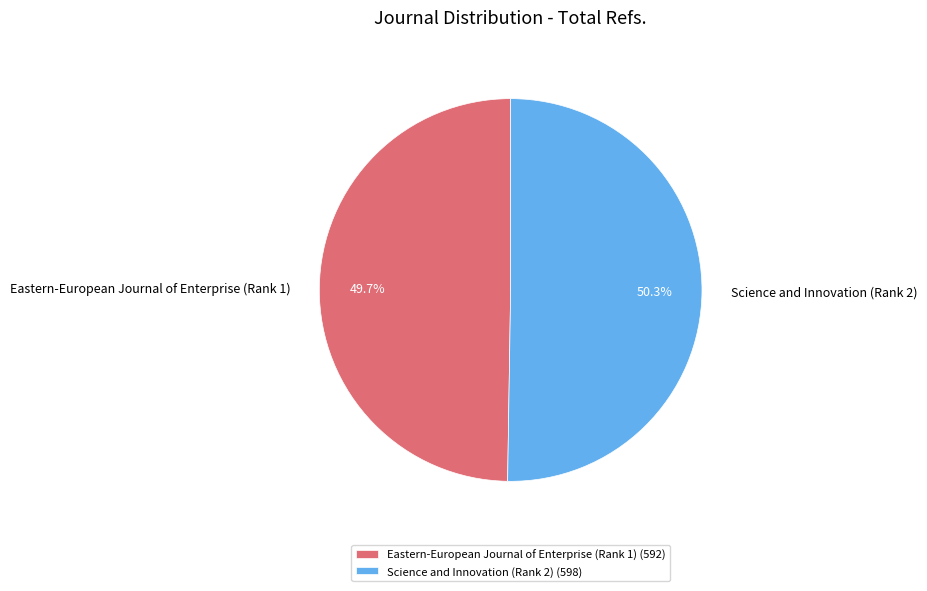

Rank the categories by value from highest to lowest.

Science and Innovation (Rank 2), Eastern-European Journal of Enterprise (Rank 1)